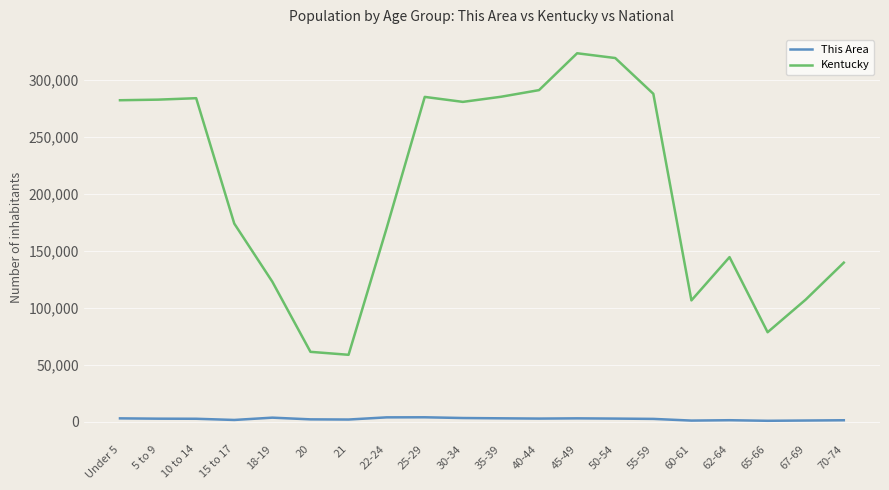

Rank the series by their average value, from lowest to highest.

This Area, Kentucky